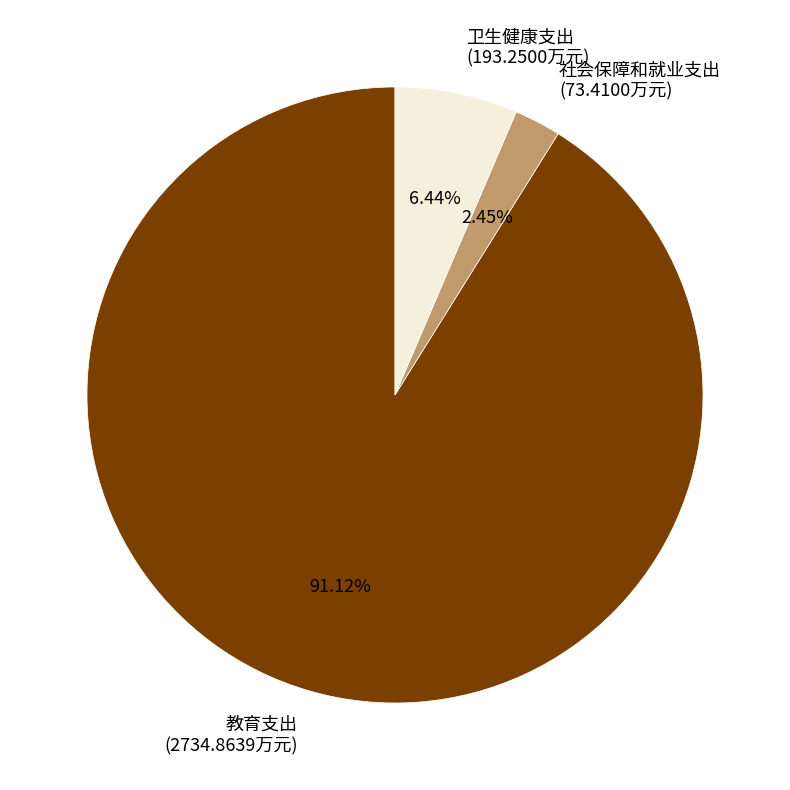

Is there any slice that represents more than half of the pie?

Yes